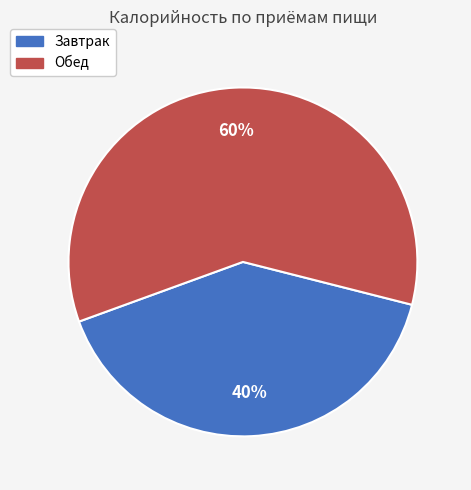

Approximately how many times larger is the value at Завтрак compared to Обед?

0.7